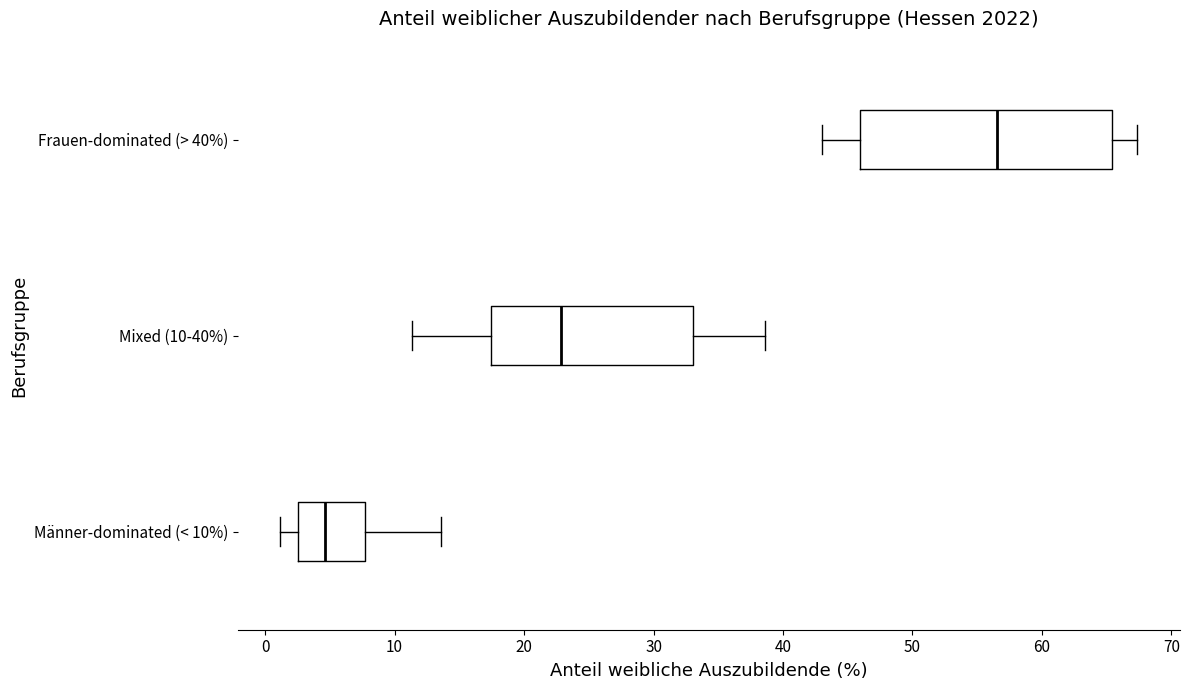

Which box's median line is the furthest to the left?

Männer-dominated (< 10%)